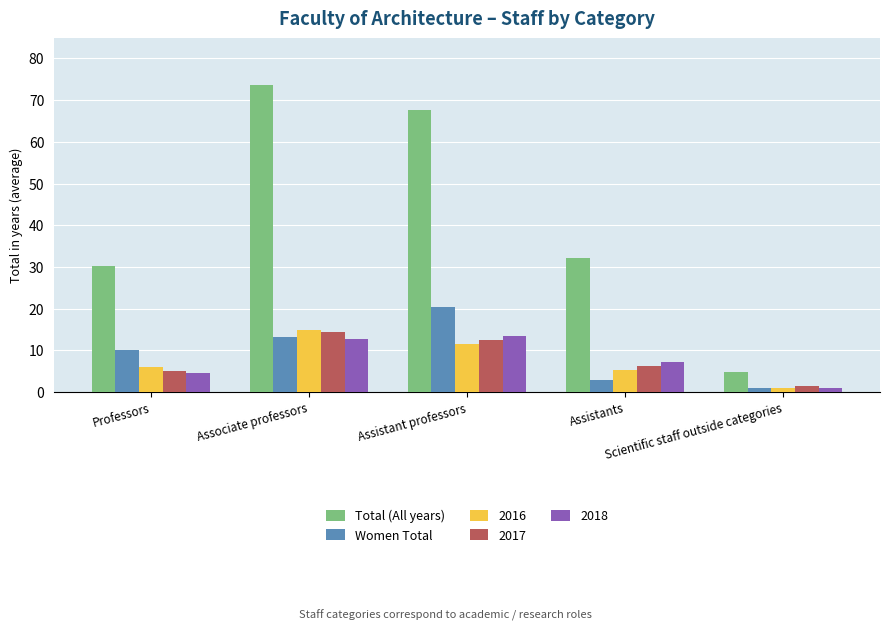

Are the bars grouped side by side (vs. stacked)?

Yes